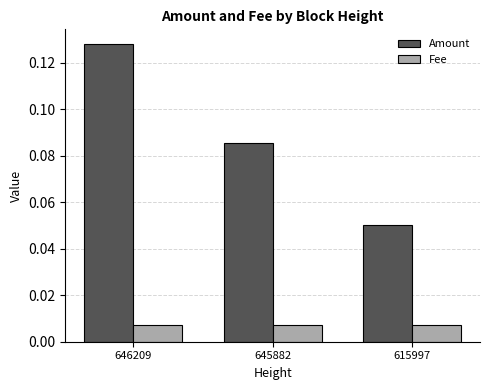

At which label does Amount reach its minimum?

615997